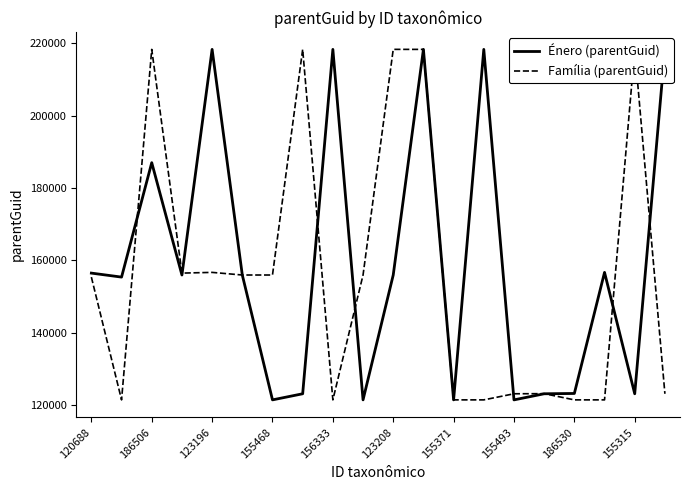

Which series has the widest spread of values?

Família (parentGuid)